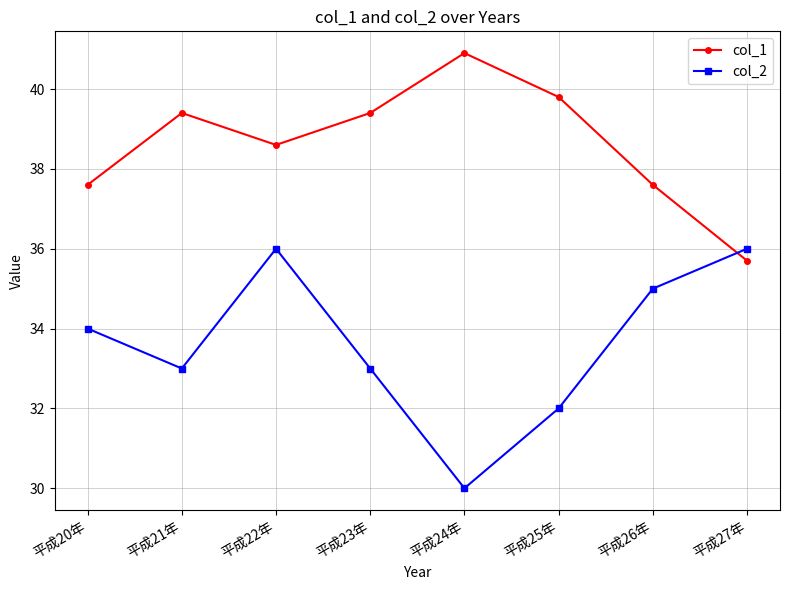

What is the average value of the col_1 series?

38.6